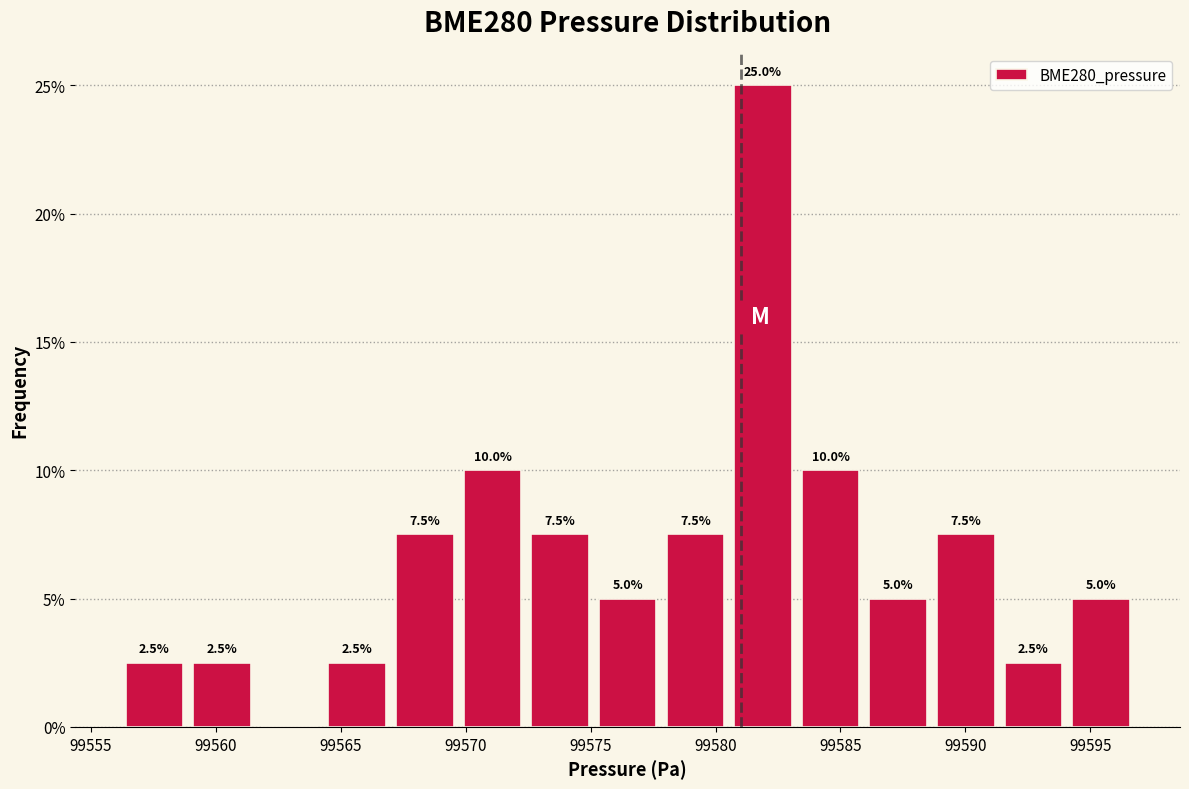

Which range on the x-axis has the tallest bar?

99580.5 to 99583.5